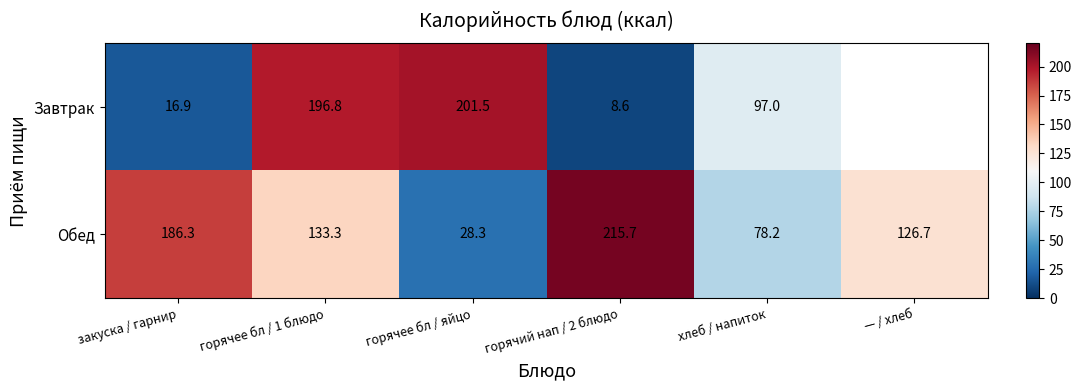

Rank the series at горячее бл / 1 блюдо from lowest to highest value.

Обед, Завтрак